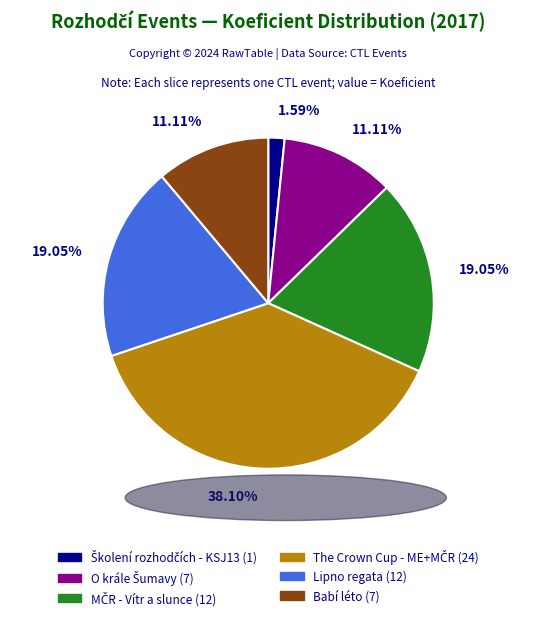

To the nearest percent, what is the average slice percentage?

17%